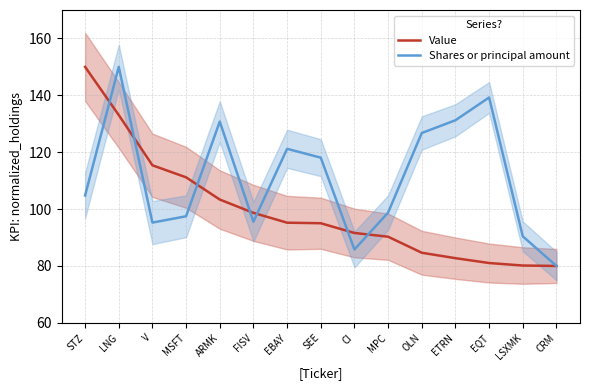

Which series has the widest spread of values?

Value